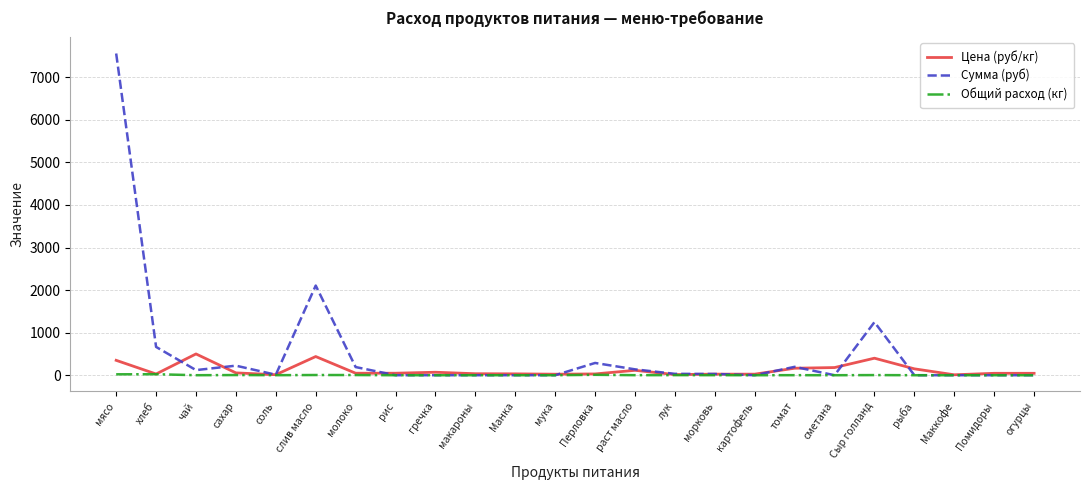

Is this an area chart (filled region under the line)?

No